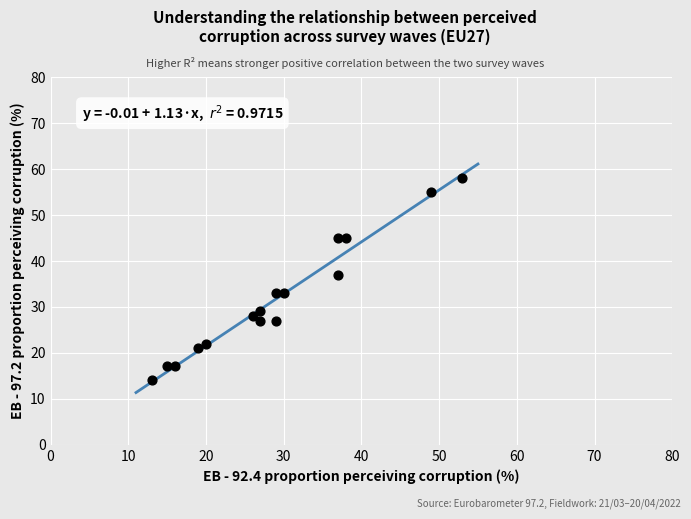

What is the range of X values (max minus min)?

40.0